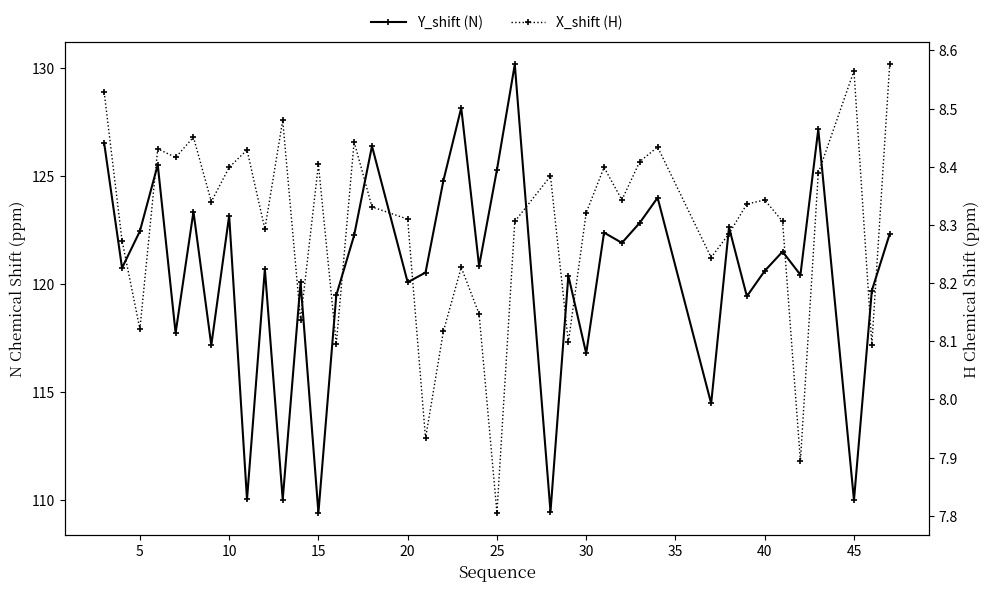

At how many categories does at least one series exceed 58?

40